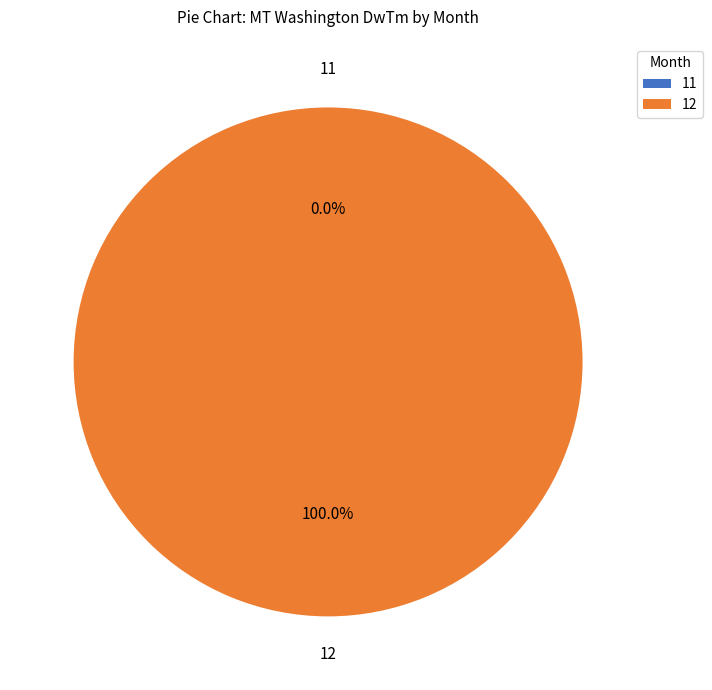

How many segments does this pie chart have?

2